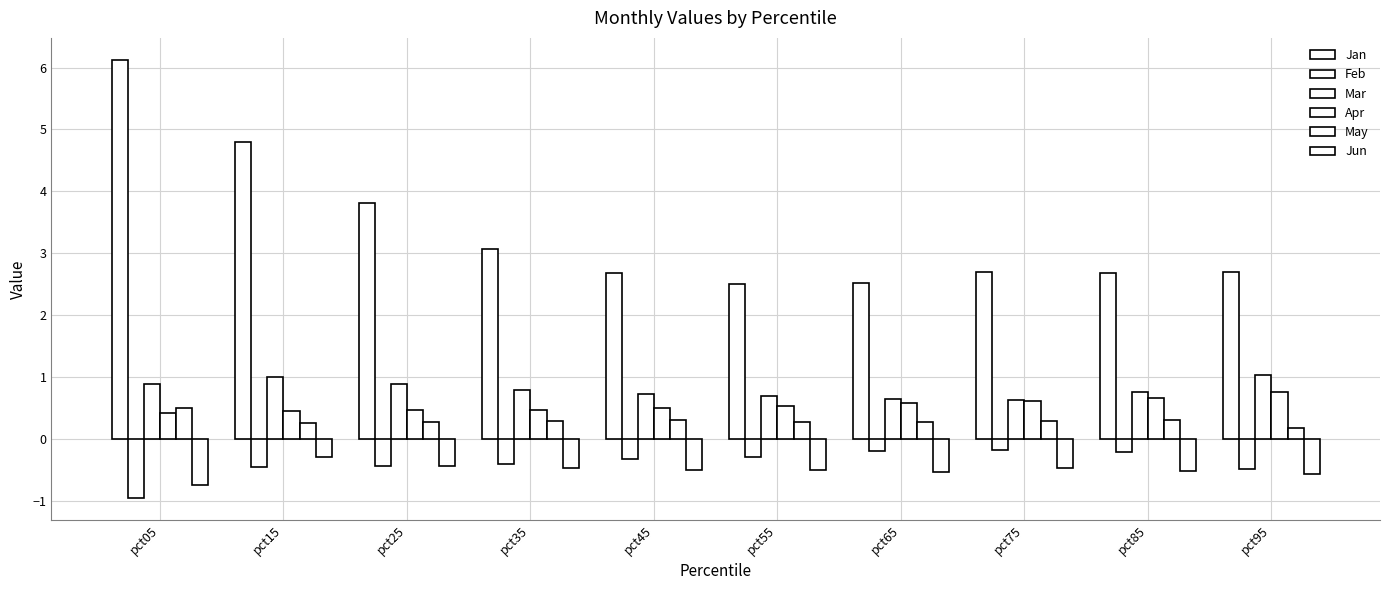

What is the lowest value of the Jan series?

2.5